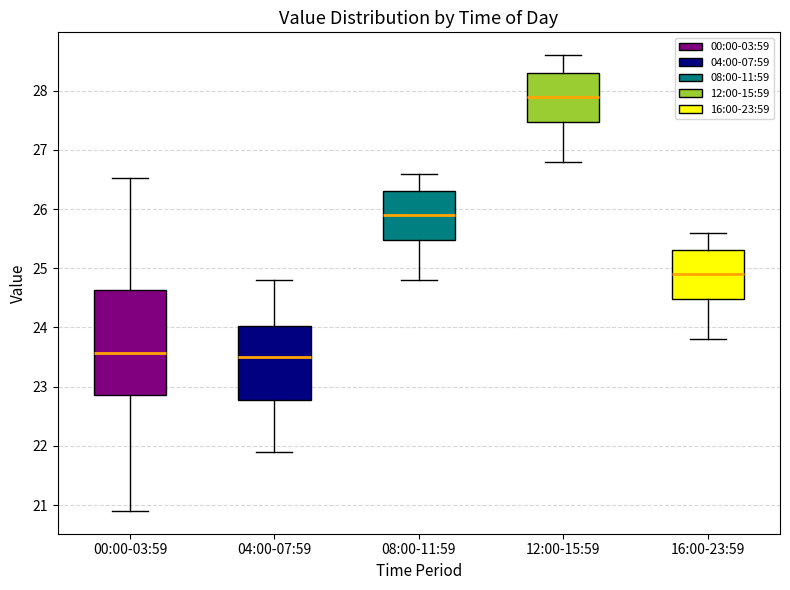

Reading left to right, transcribe this box plot: for each box, give where its median line is, the range the box spans, and where its two whiskers end, as read against the y-axis. The values are not printed on the chart, so give them approximately, as read against the axis.

00:00-03:59: median 23.6, box 22.9 to 24.6, whiskers 20.9 to 26.5
04:00-07:59: median 23.5, box 22.8 to 24.0, whiskers 21.9 to 24.8
08:00-11:59: median 25.9, box 25.5 to 26.3, whiskers 24.8 to 26.6
12:00-15:59: median 27.9, box 27.5 to 28.3, whiskers 26.8 to 28.6
16:00-23:59: median 24.9, box 24.5 to 25.3, whiskers 23.8 to 25.6